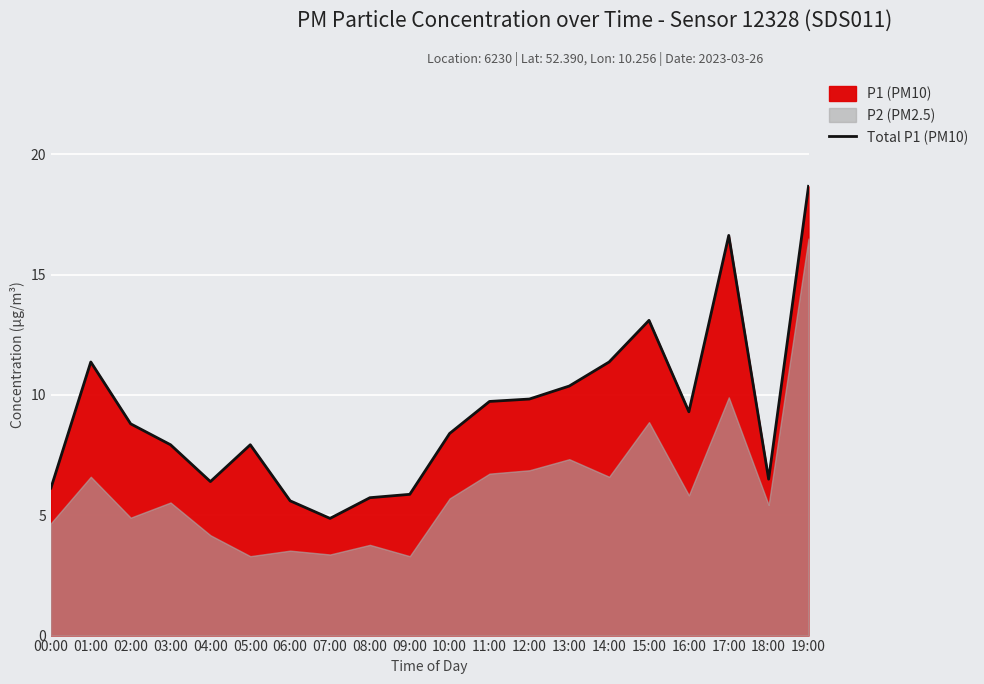

What is the sum of the values at 16:00 and 19:00?

28.0